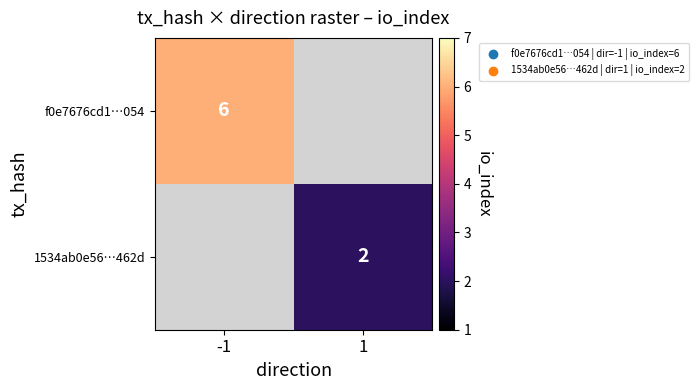

Is the value of 1534ab0e56…462d at 1 greater than the value of f0e7676cd1…054 at -1?

No